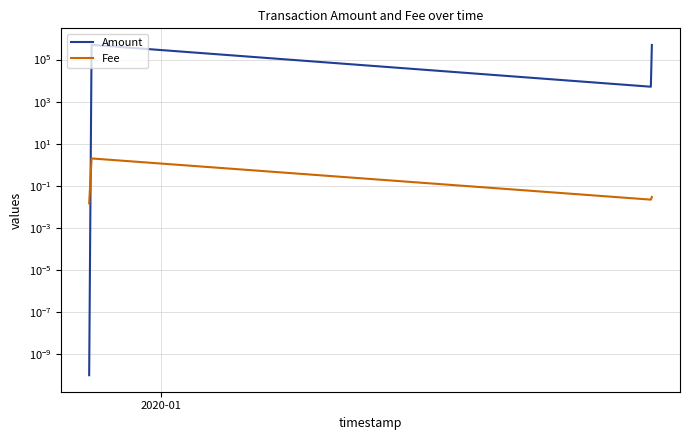

Which series has the largest total across all categories?

Amount